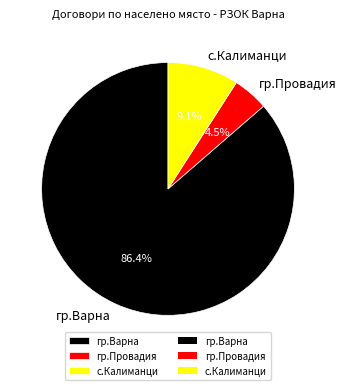

Which has a higher value, гр.Провадия or с.Калиманци?

с.Калиманци